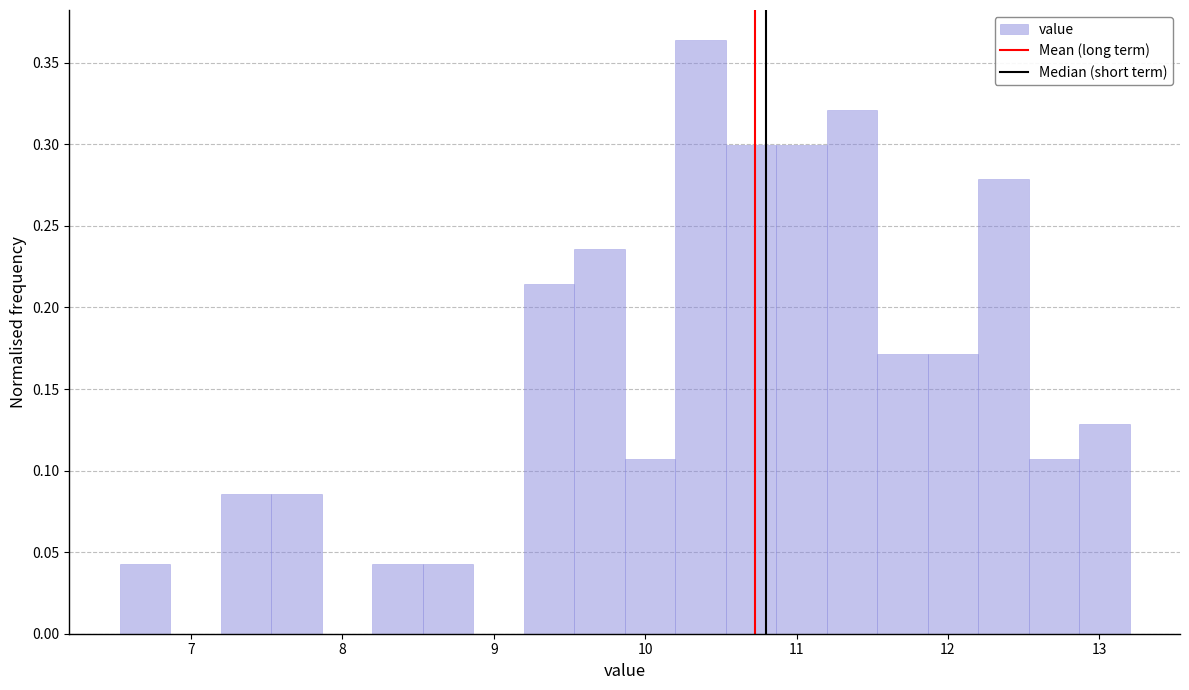

Read against the x-axis, roughly where is the centre of the tallest bar?

10.4